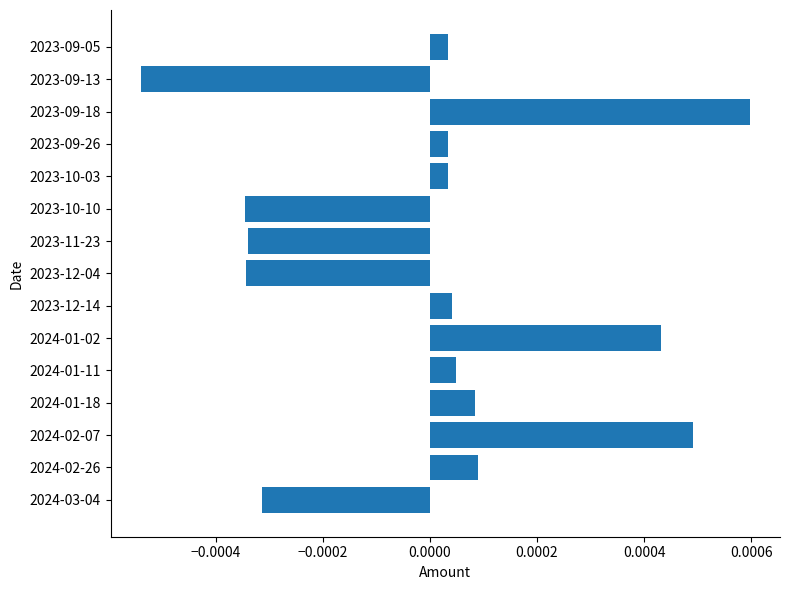

How many data points are above 0?

10